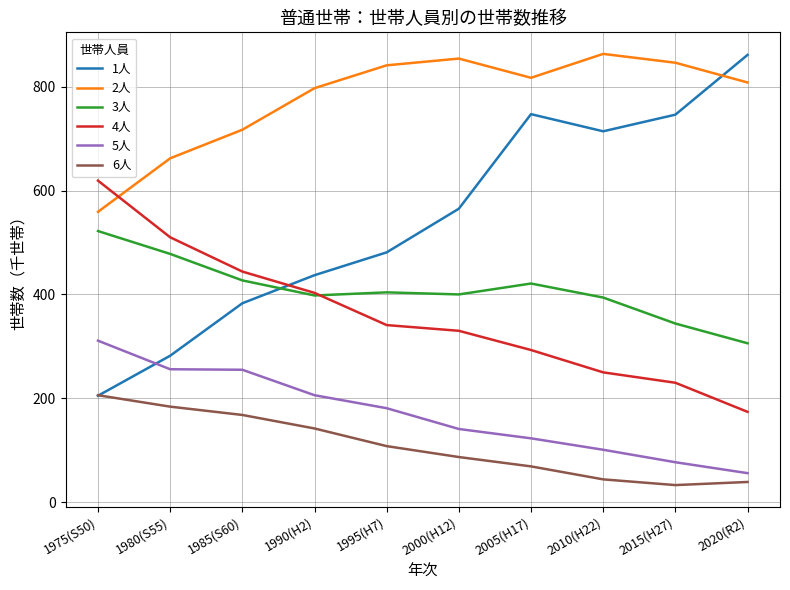

True or false: 2人 has a value of 181 at 1985(S60).

False